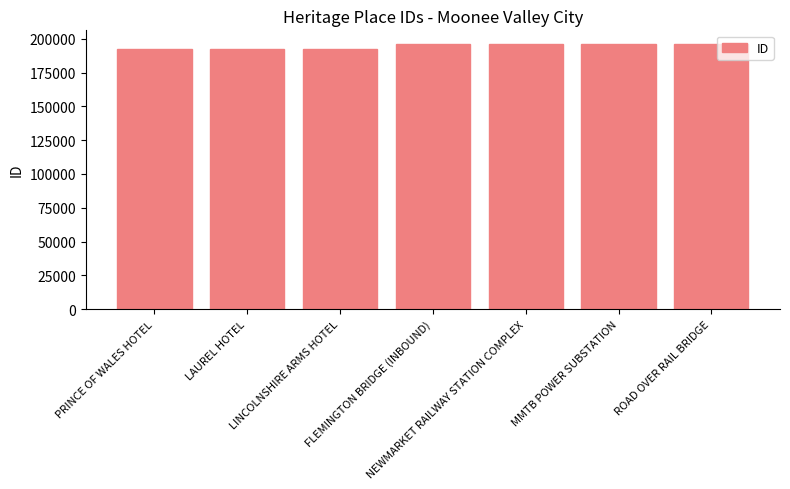

What is the average value?

194562